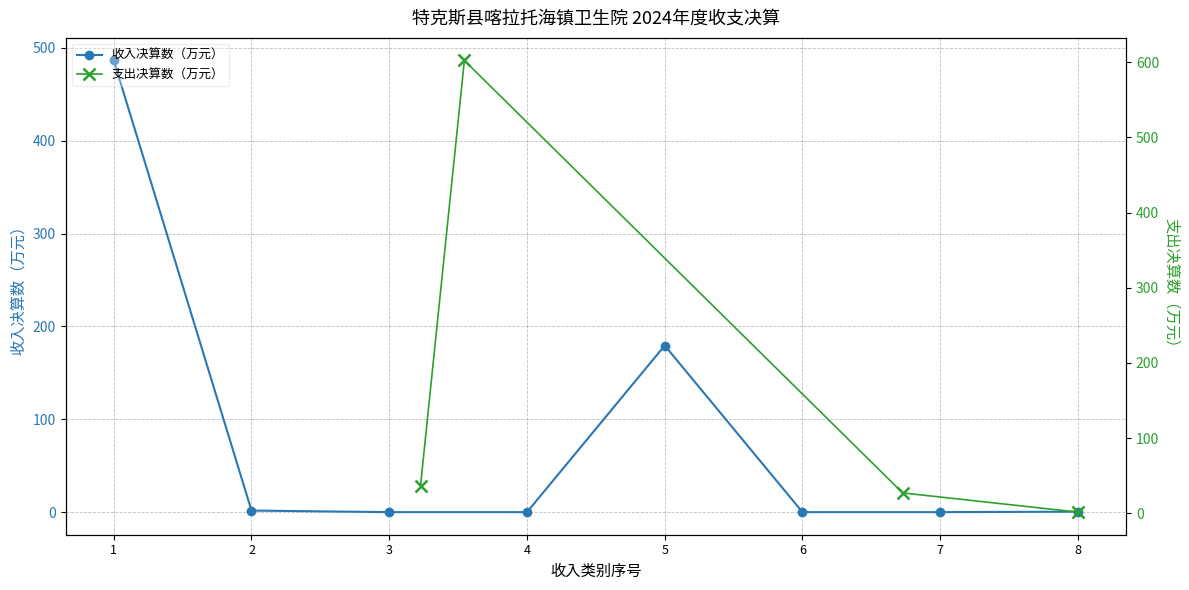

How many positive values are there?

4